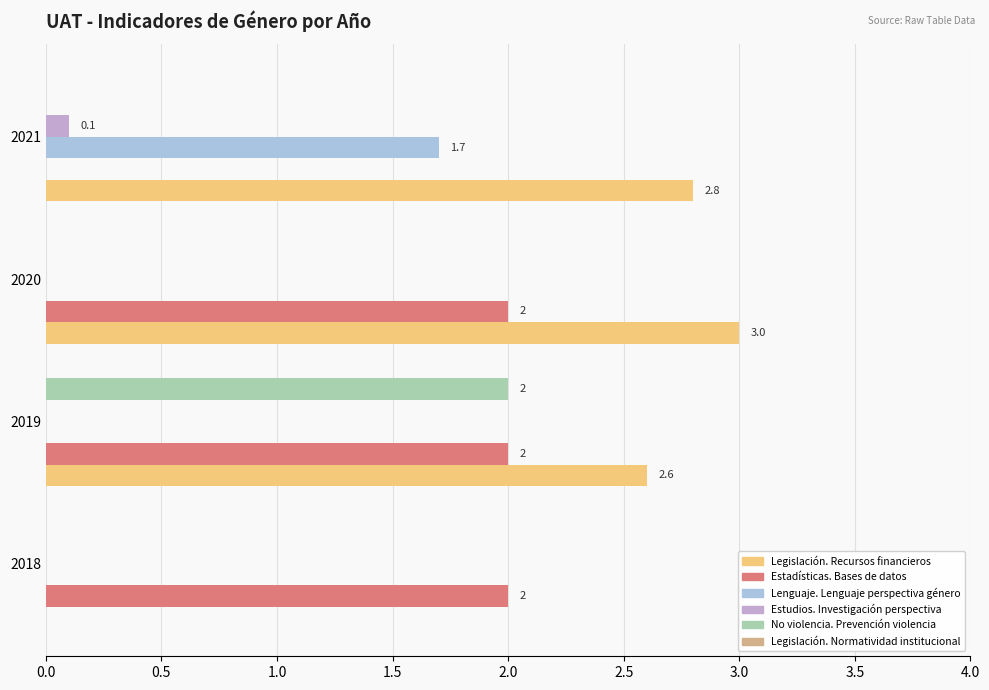

Which series has the largest total across all categories?

Legislación. Recursos financieros